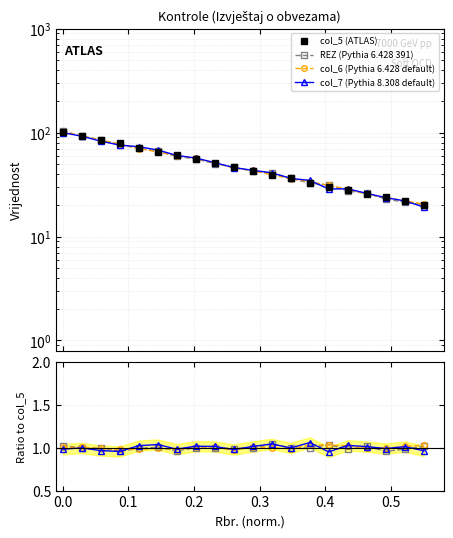

What is the minimum value for col_6 (Pythia 6.428 default)?

1.0